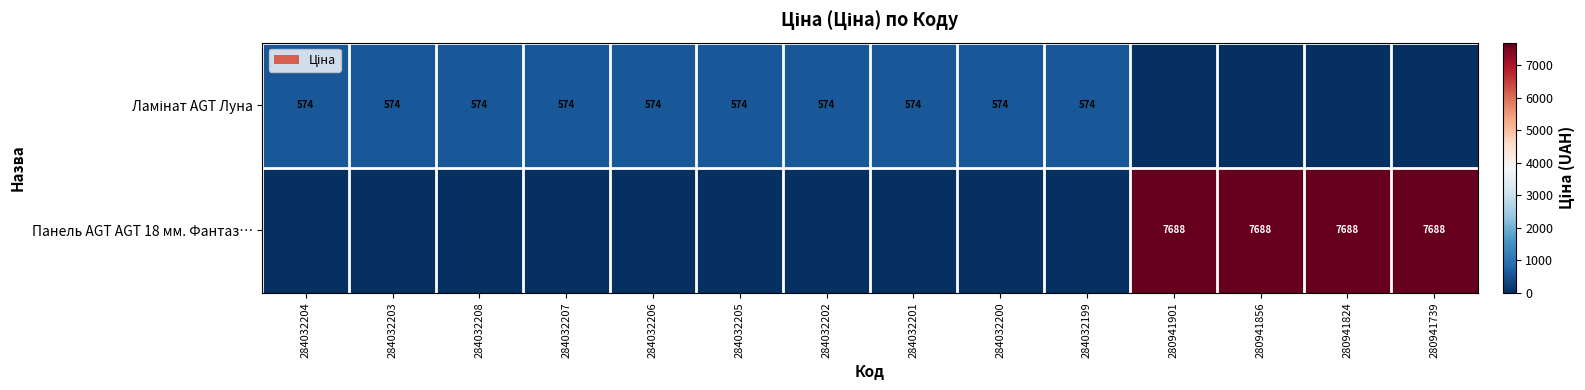

Which label corresponds to the smallest value in the chart?

280941901